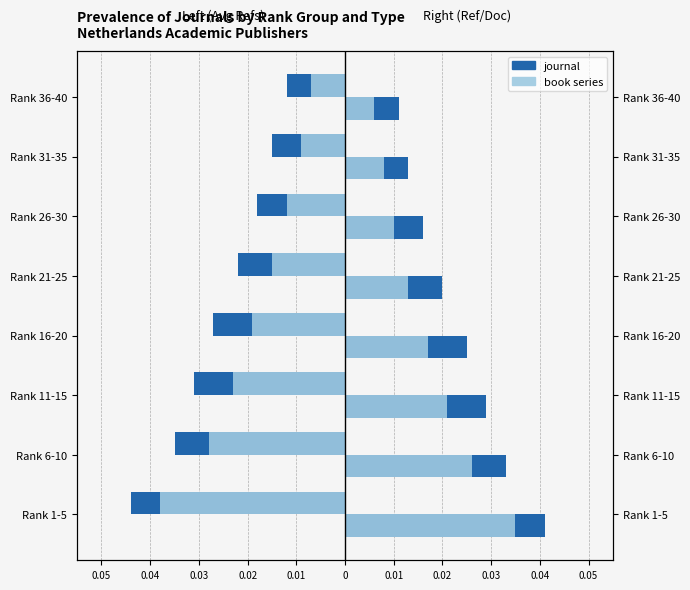

How many categories are shown in the chart?

8